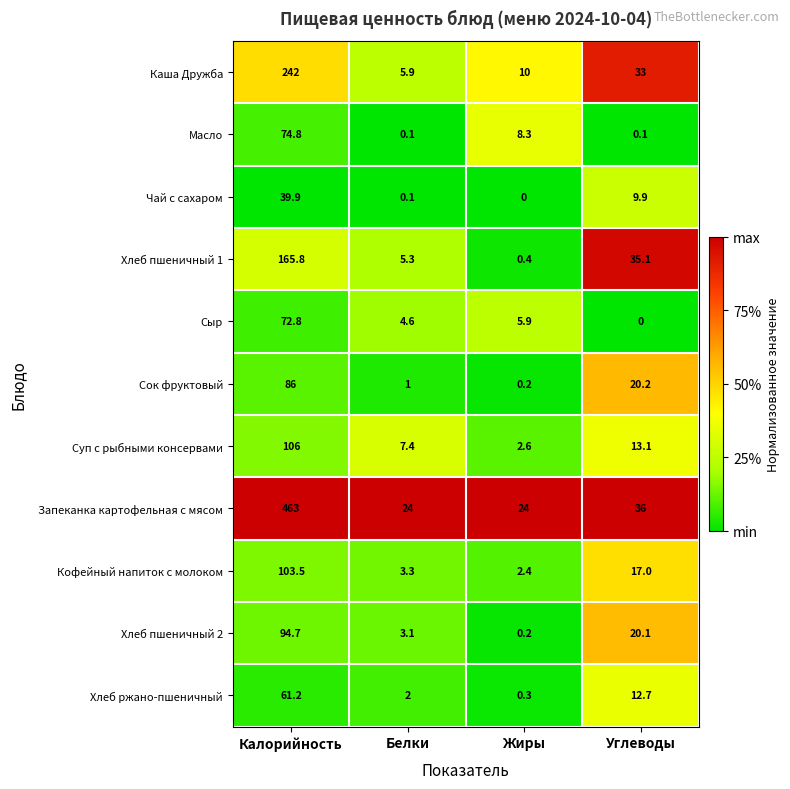

At which category is the sum across all series the highest?

Калорийность